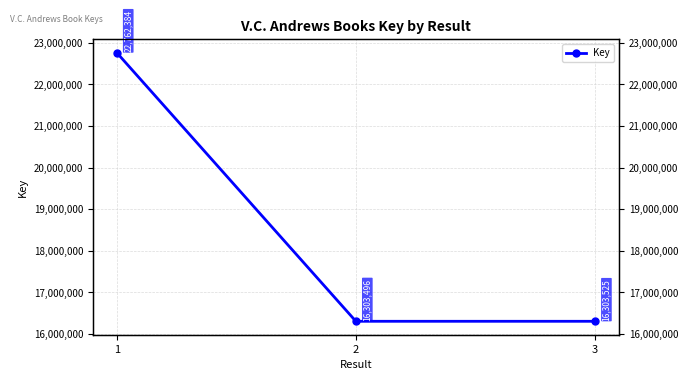

Which category has the lowest value across all series?

2